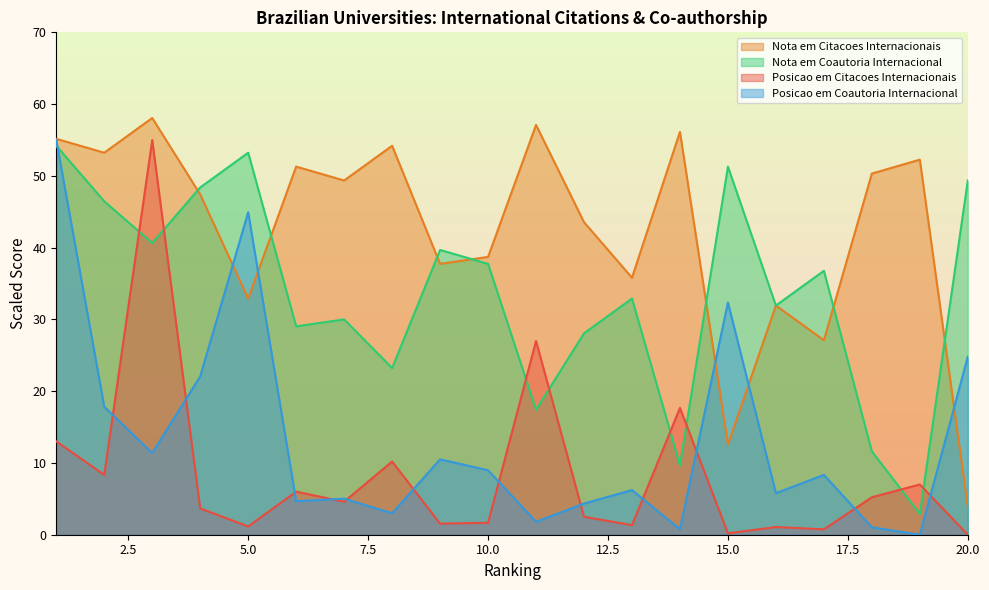

At which category does the chart reach its peak across all series?

3